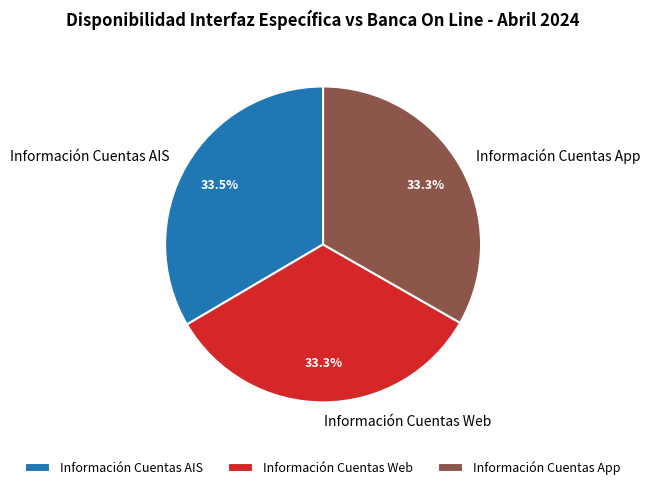

Does Información Cuentas Web account for over 50% of the chart?

No